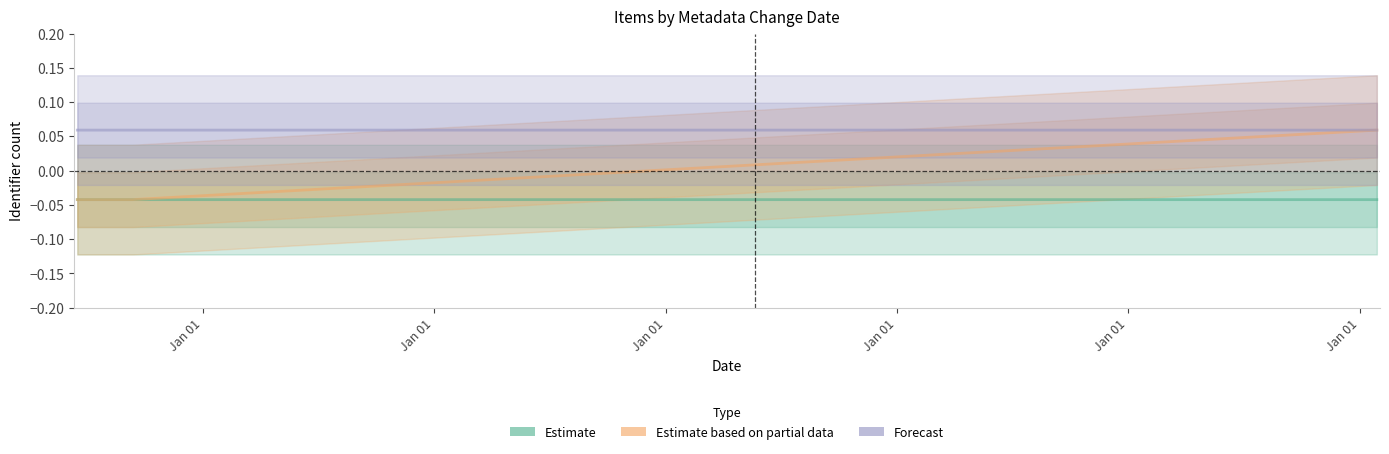

What is the maximum value shown in the chart?

0.1